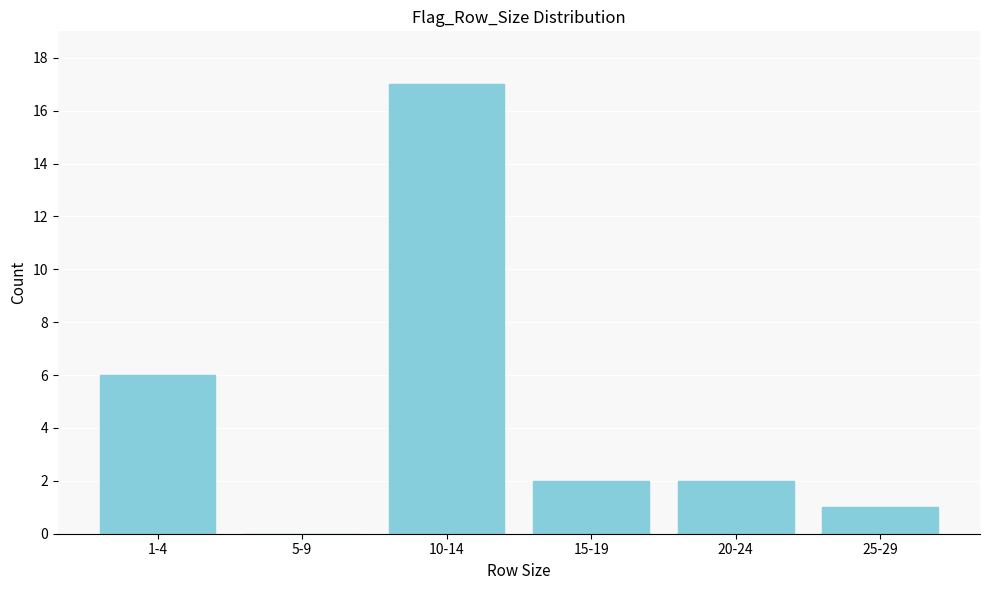

Reading left to right, list all the values displayed in this chart.

1-4=6	5-9=0	10-14=17	15-19=2	20-24=2	25-29=1